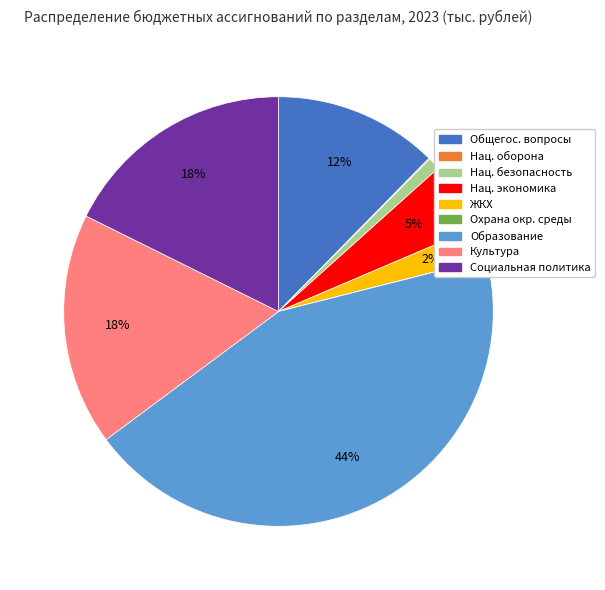

Combined, do Культура and Нац. экономика account for over 50%?

No